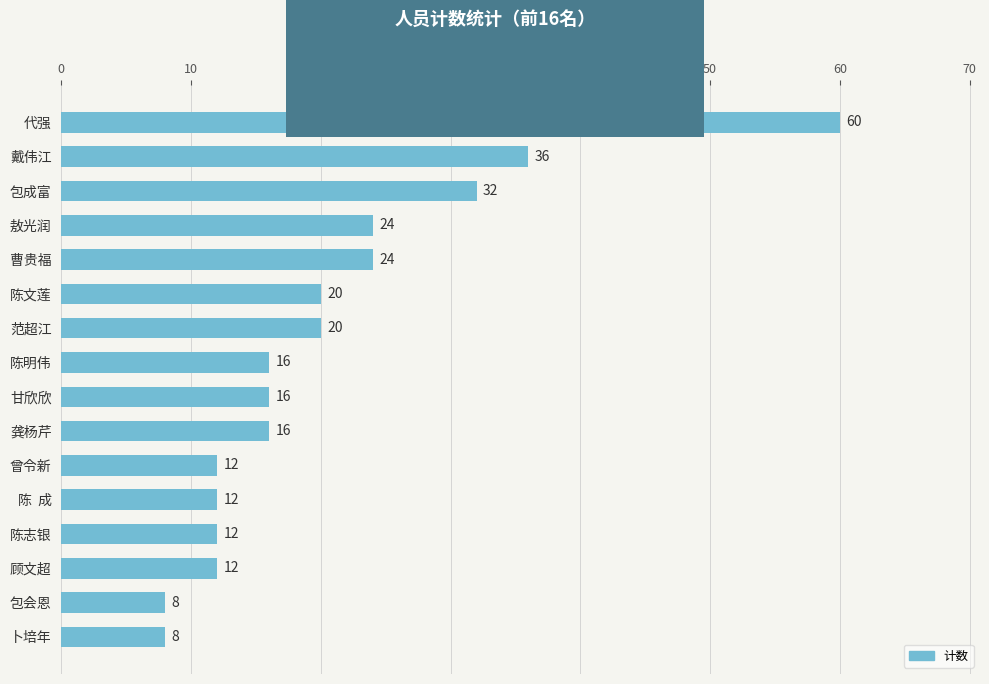

What is the change in value from 代强 to 范超江?

-40